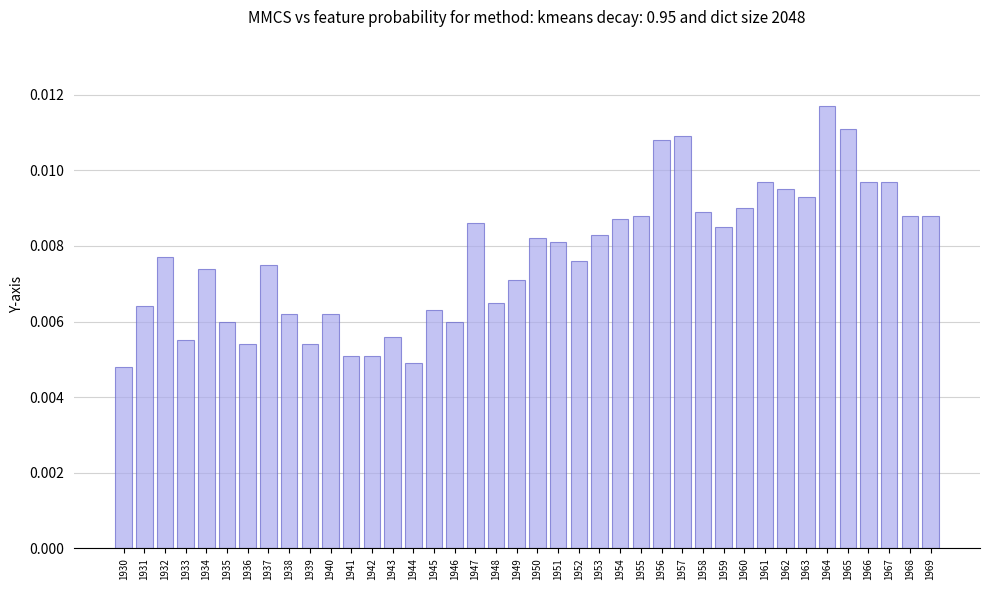

What is the sum of all values?

0.3